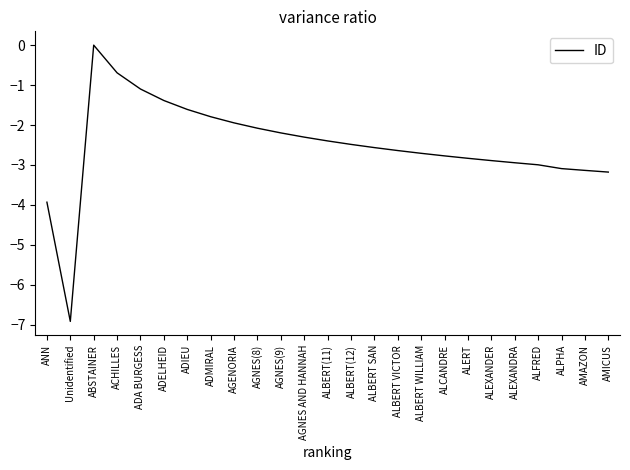

The value at ACHILLES is -0.7. True or false?

True